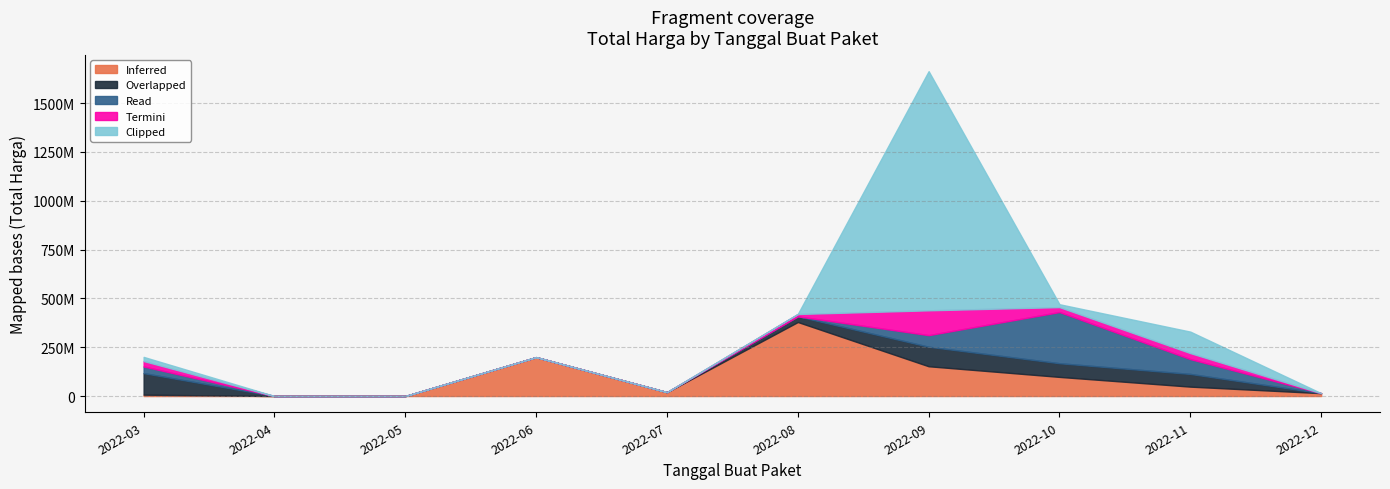

Reading left to right, extract all data points from this chart.

Inferred: 2022-03=6936000	2022-04=0	2022-05=0	2022-06=199200000	2022-07=19950000	2022-08=379075000	2022-09=152477000	2022-10=98000000	2022-11=48140000	2022-12=14750000
Overlapped: 2022-03=110389990	2022-04=0	2022-05=0	2022-06=0	2022-07=0	2022-08=29000000	2022-09=100000000	2022-10=70000000	2022-11=65000000	2022-12=0
Read: 2022-03=34132505	2022-04=0	2022-05=0	2022-06=0	2022-07=0	2022-08=0	2022-09=59375000	2022-10=262118150	2022-11=75920000	2022-12=0
Termini: 2022-03=27720000	2022-04=0	2022-05=0	2022-06=0	2022-07=0	2022-08=12000000	2022-09=127000000	2022-10=25200000	2022-11=30800000	2022-12=0
Clipped: 2022-03=21231000	2022-04=0	2022-05=0	2022-06=0	2022-07=0	2022-08=0	2022-09=1224682000	2022-10=14750000	2022-11=110000000	2022-12=0